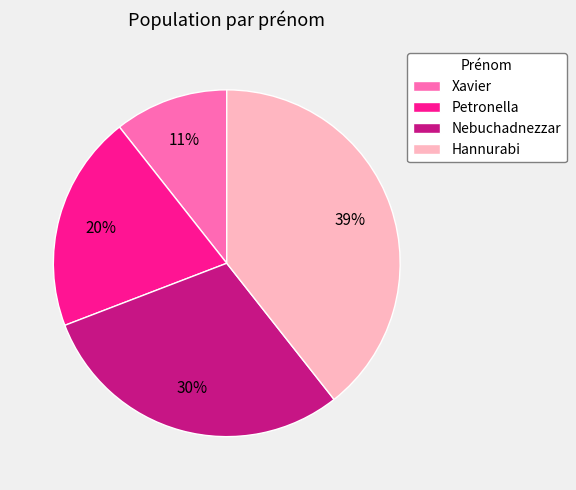

Approximately how many times larger is the value at Xavier compared to Hannurabi?

0.3